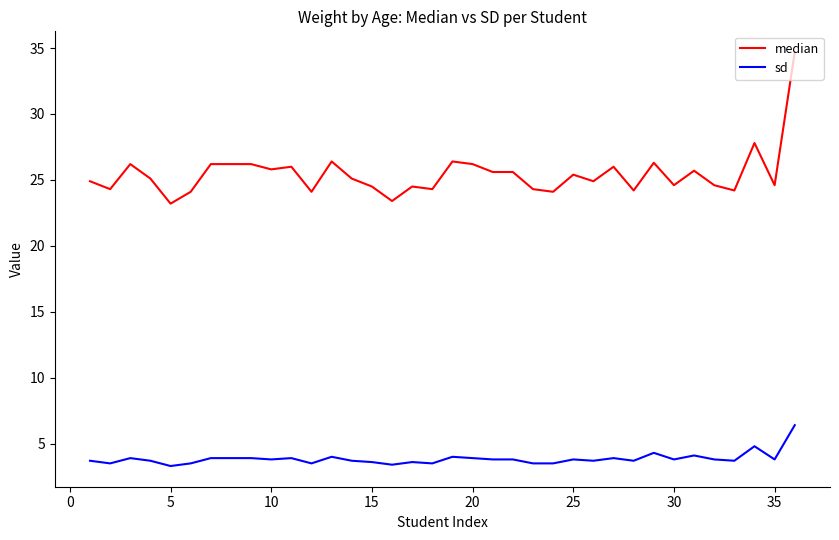

Which series has the widest spread of values?

median